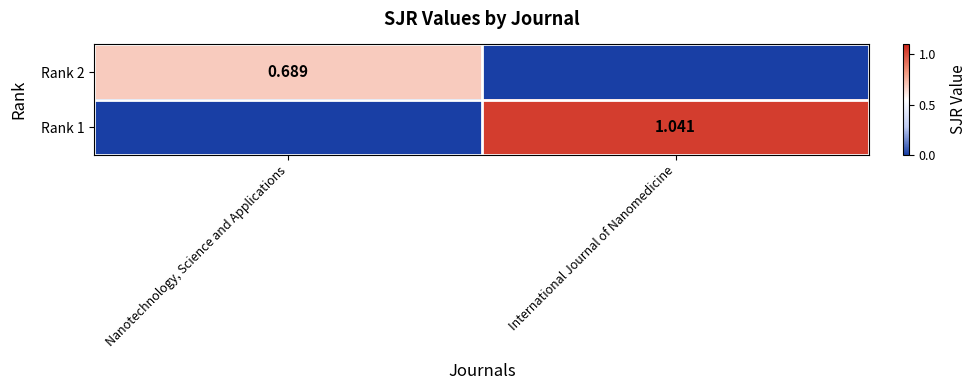

Is the value of Rank 2 at Nanotechnology, Science and Applications greater than the value of Rank 1 at International Journal of Nanomedicine?

No